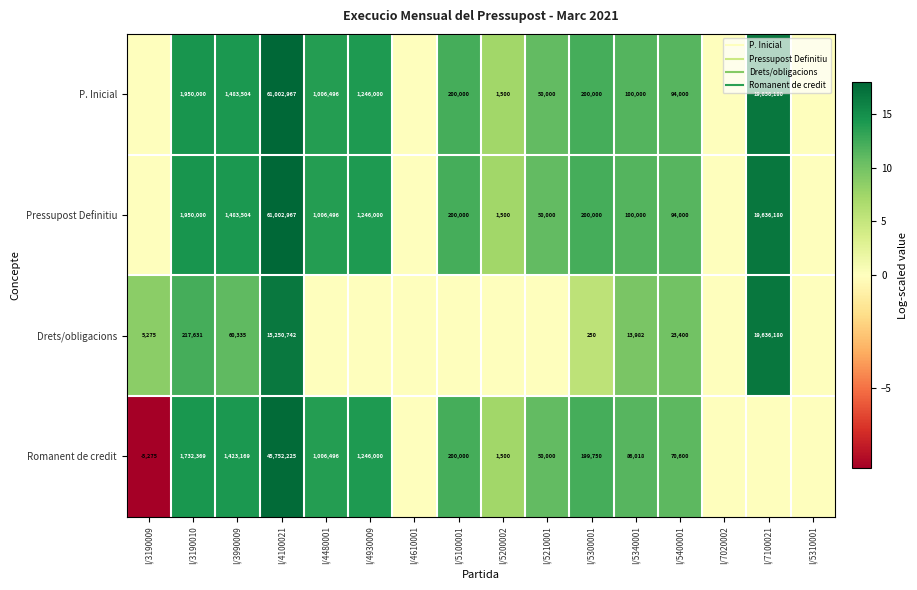

Read the Pressupost Definitiu value at I/4930009.

14.0